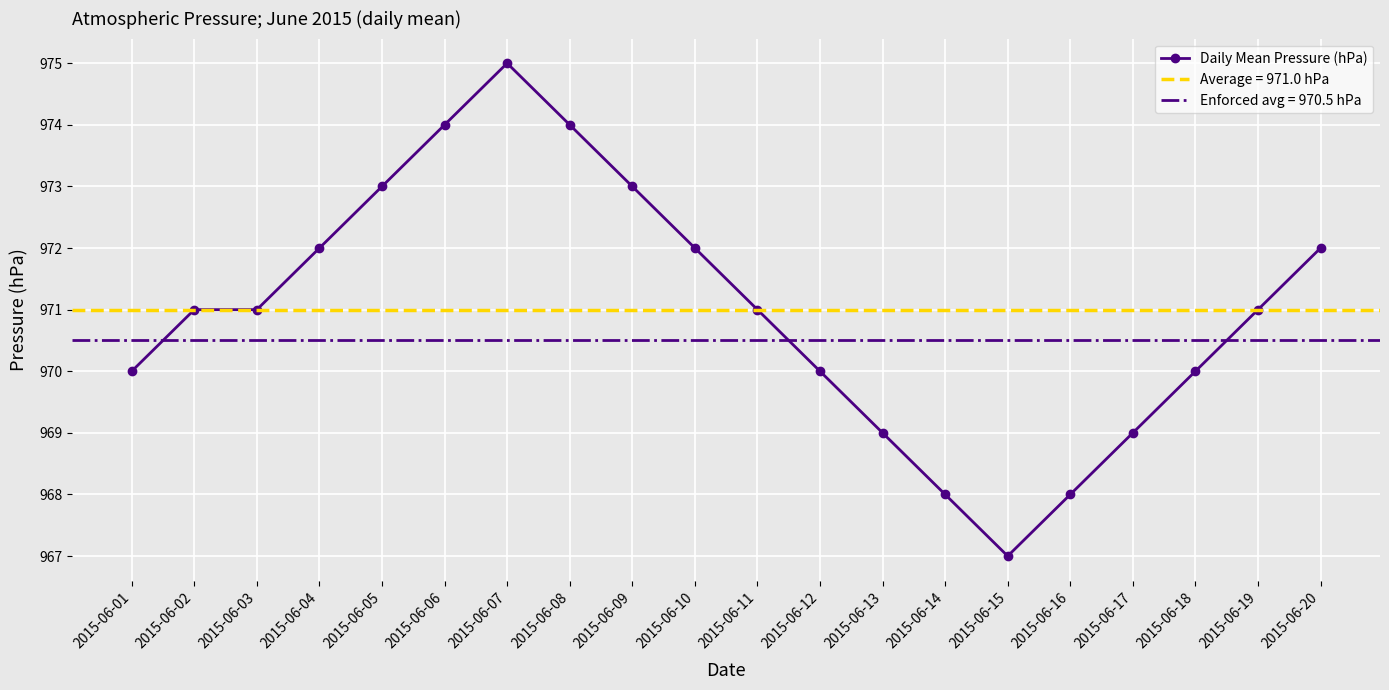

Between 2015-06-17 and 2015-06-04, which is larger?

2015-06-04